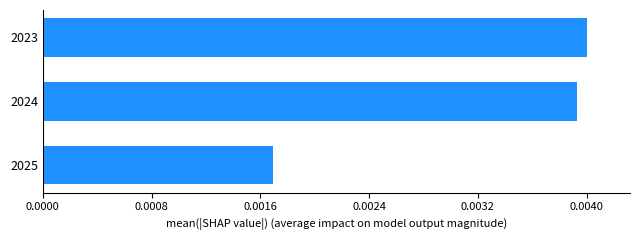

Rank the categories by value from lowest to highest.

2025, 2024, 2023